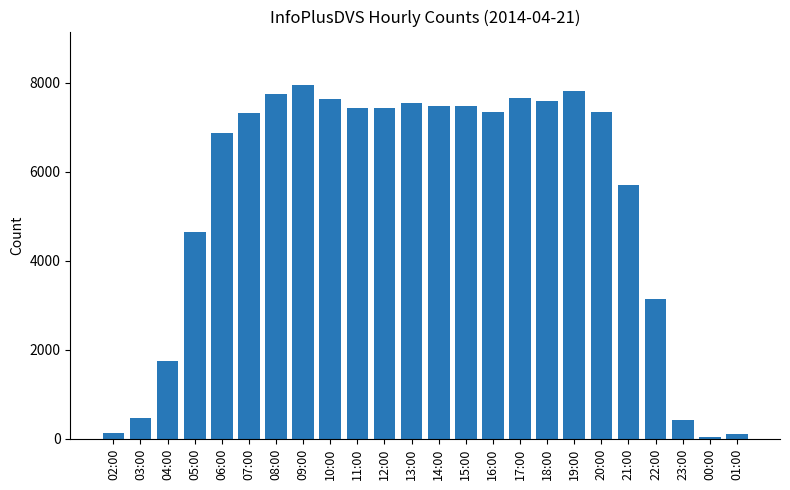

Where is the data nearest to the value 4001?

05:00